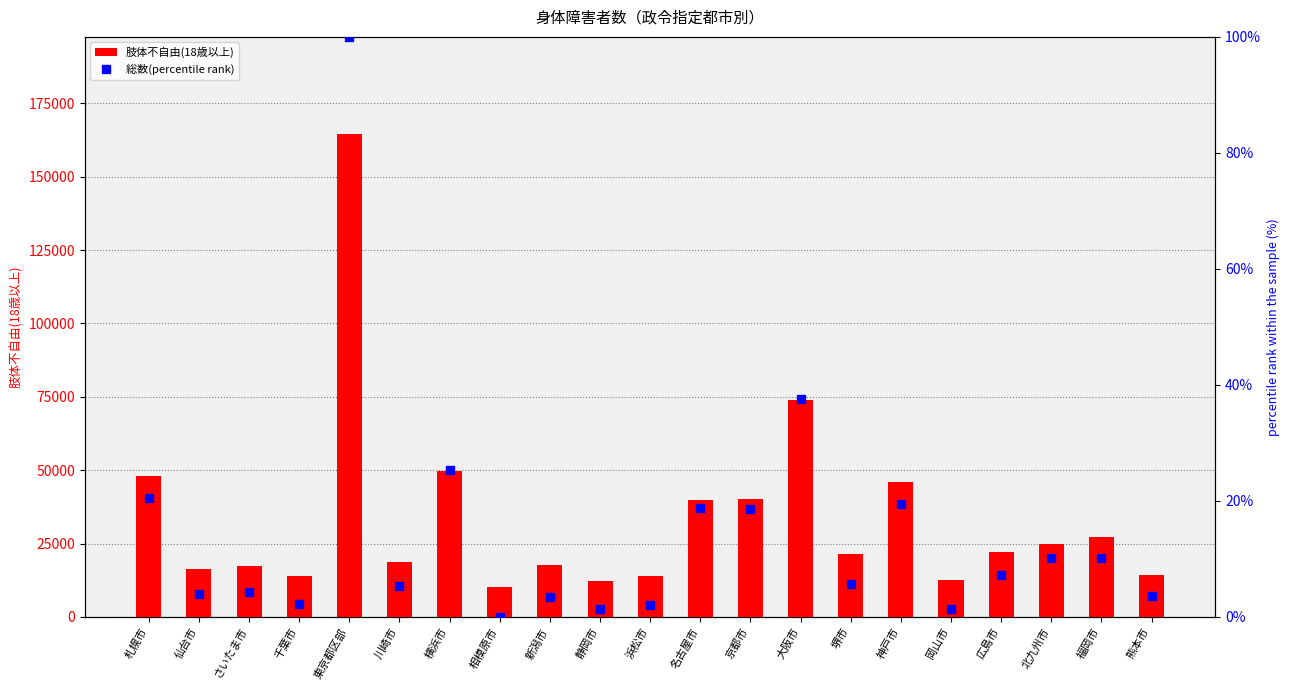

Between さいたま市 and 浜松市, which series saw the biggest shift?

肢体不自由(18歳以上)